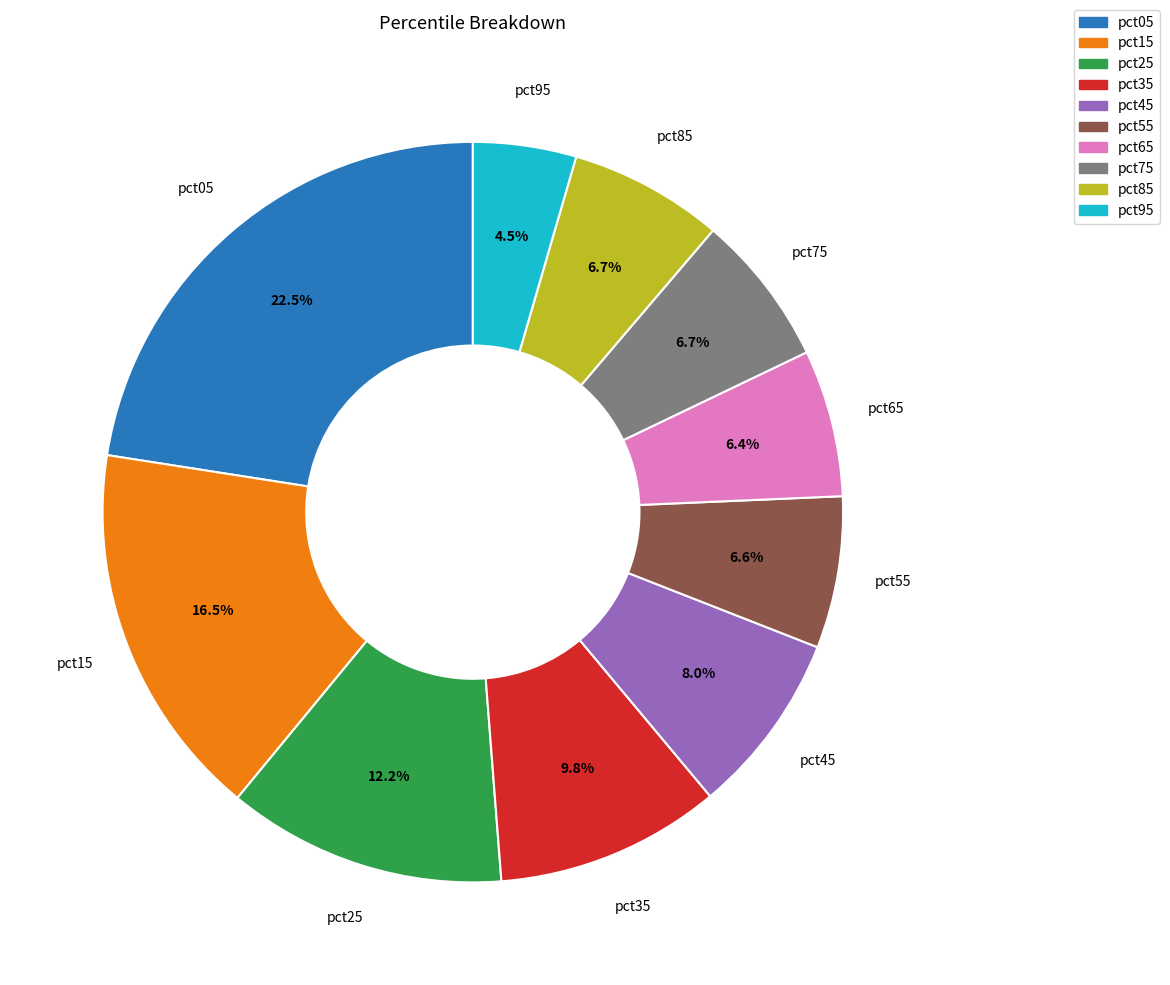

Which has a higher value, pct95 or pct05?

pct05